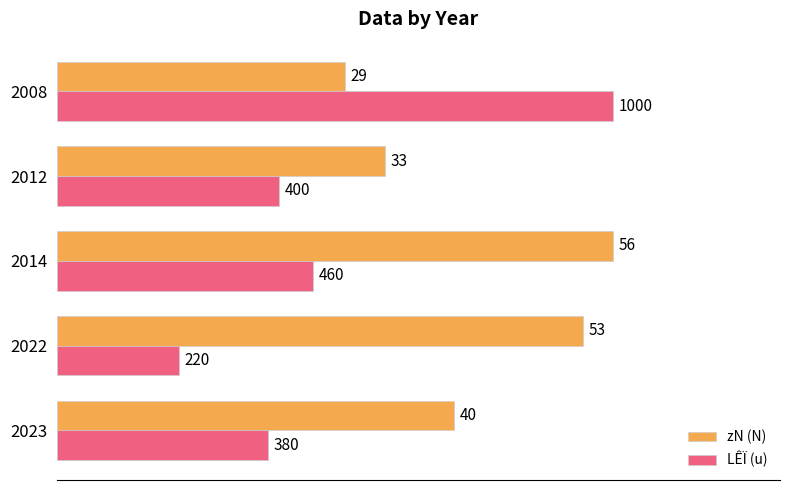

At how many categories does at least one series exceed 51?

5